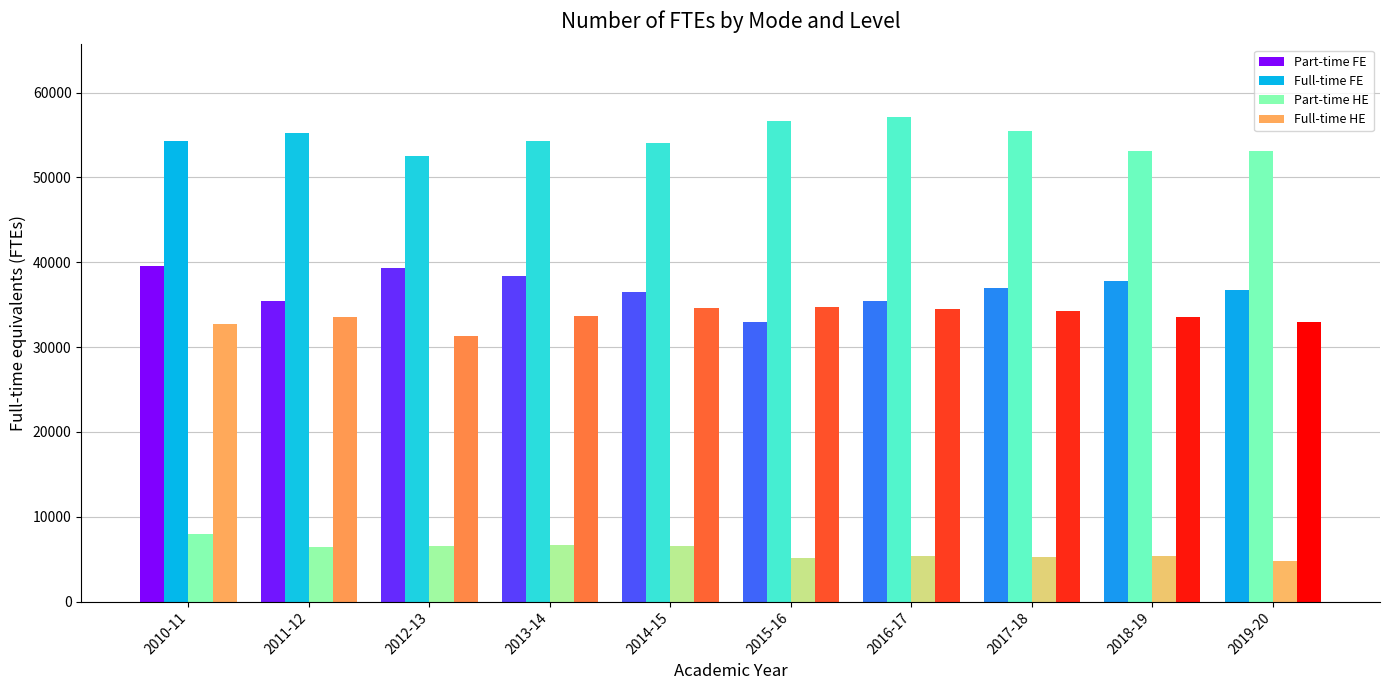

How many groups of bars are there?

10